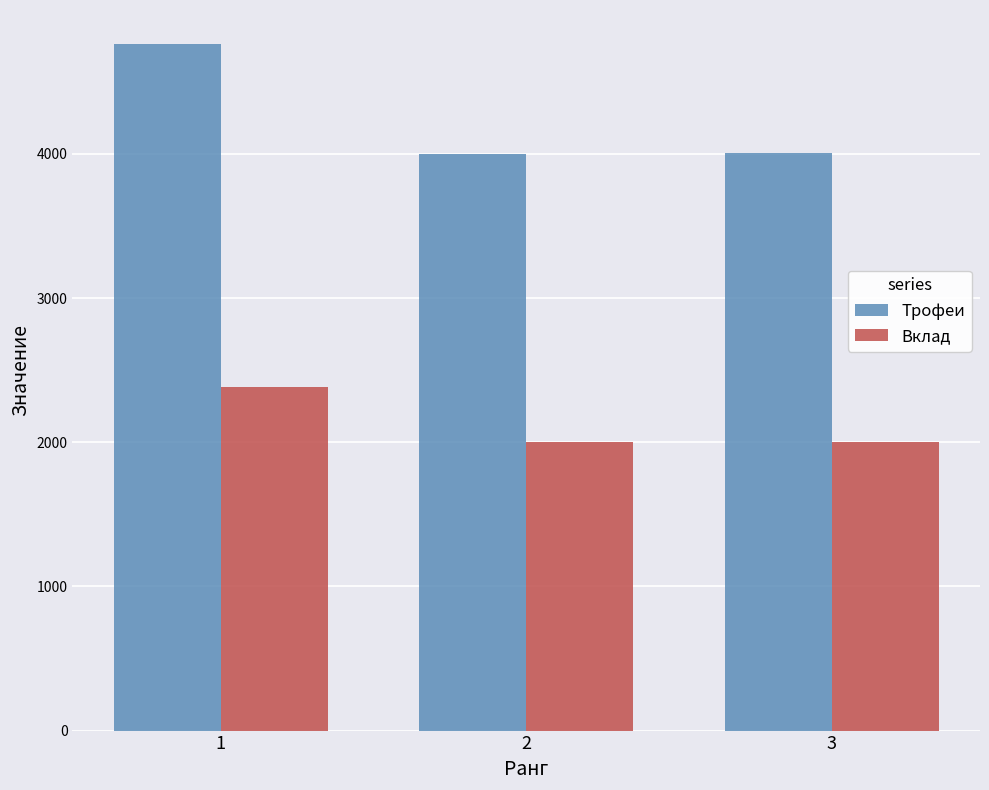

Is it true that Вклад equals 2001 at 3?

True